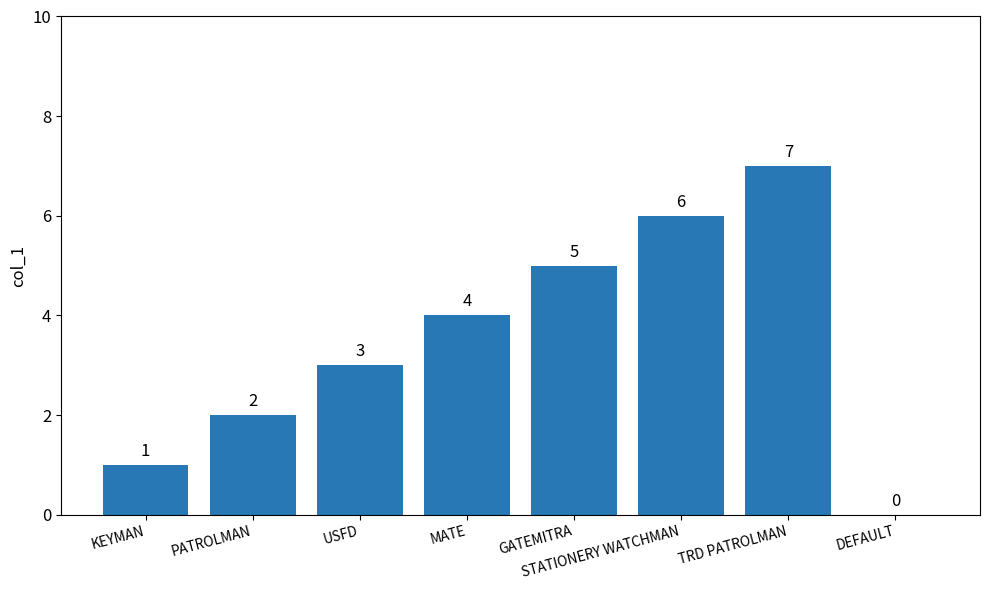

Are the bars horizontal?

No